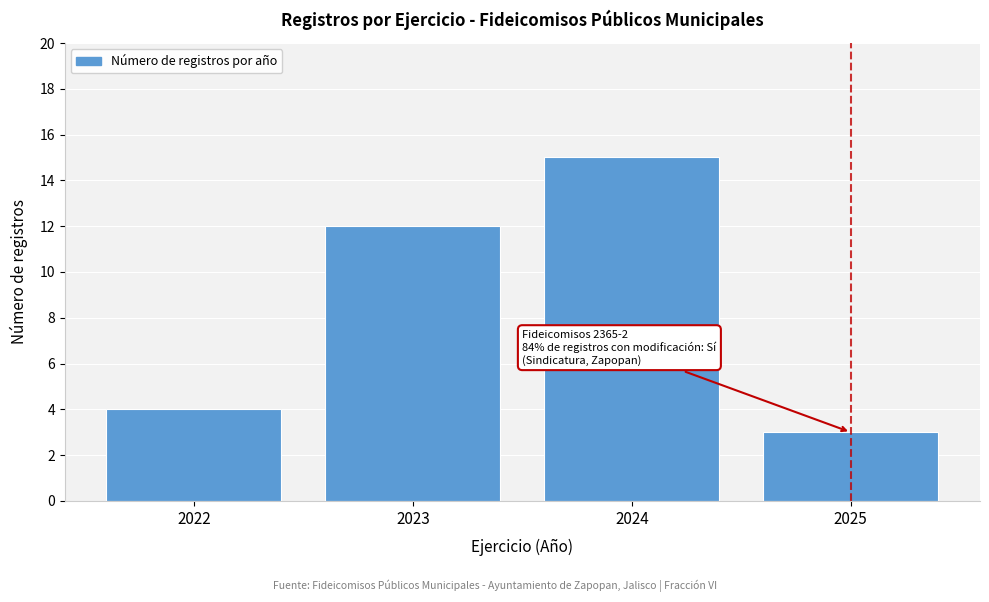

Reading left to right, extract all data points from this chart.

2022=4	2023=12	2024=15	2025=3